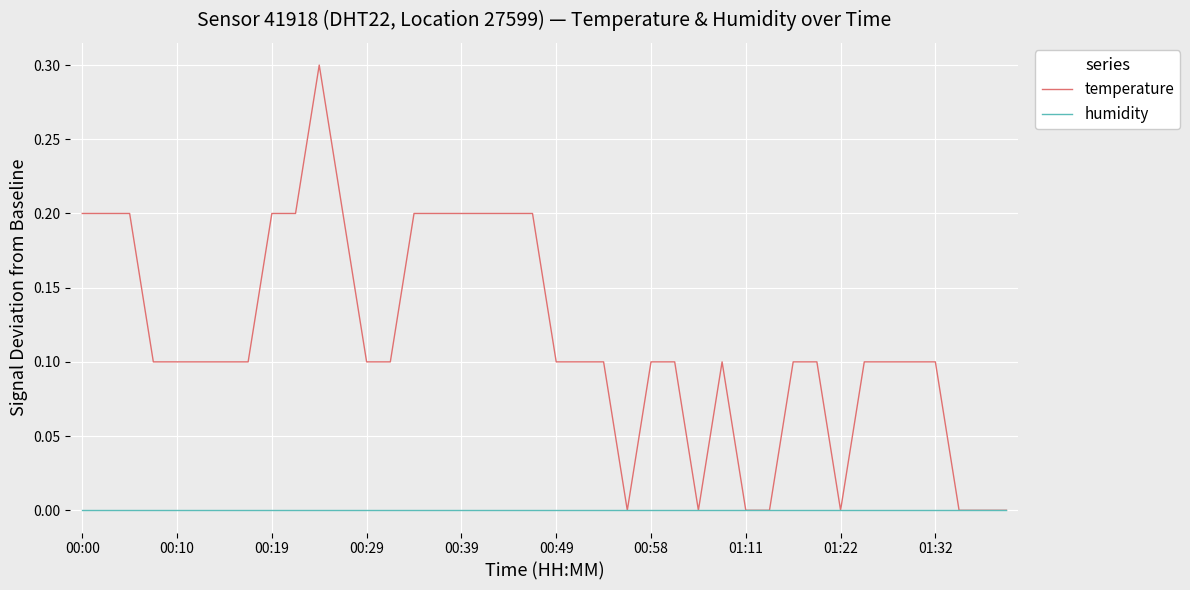

Rank the series by their maximum value, from lowest to highest.

humidity, temperature